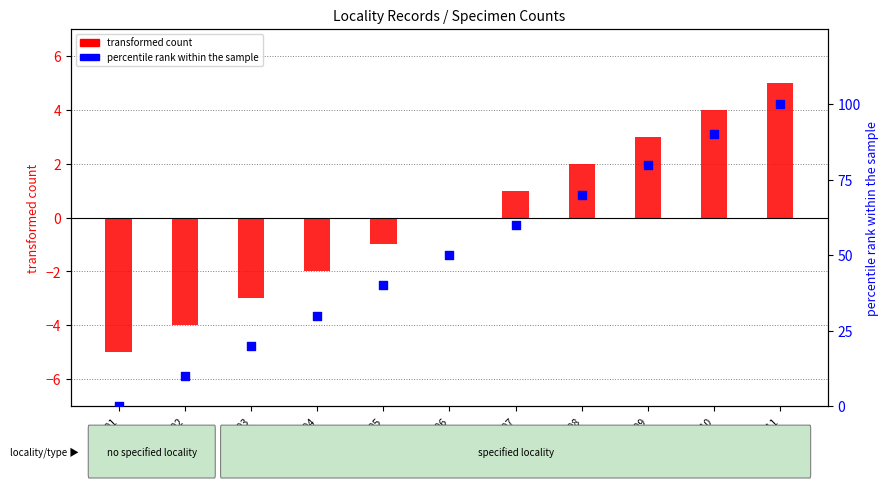

What are all the series names shown in the legend?

transformed count, percentile rank within the sample